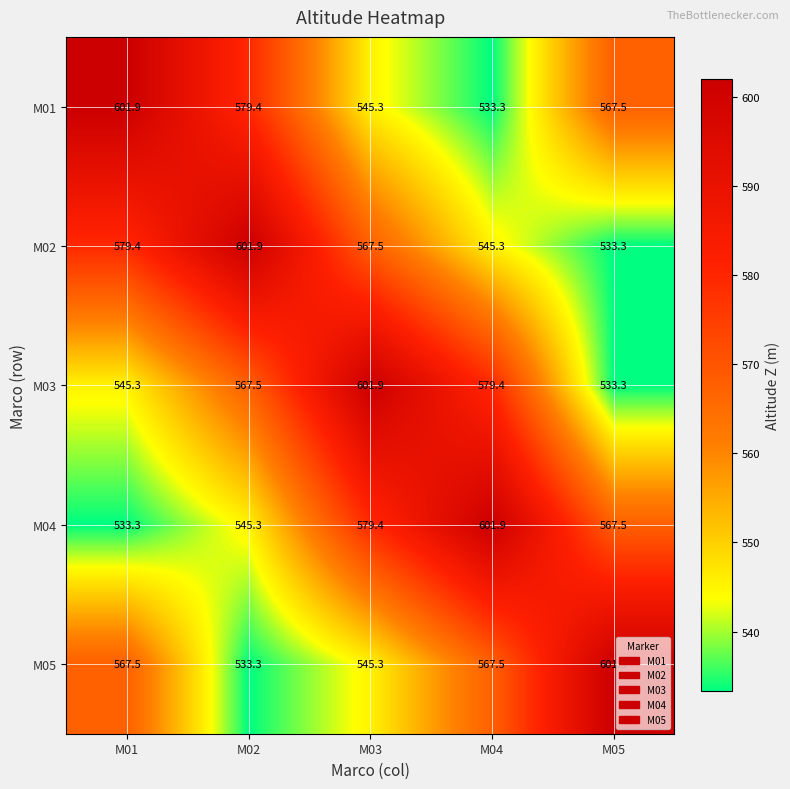

At which category is the sum across all series the highest?

M03